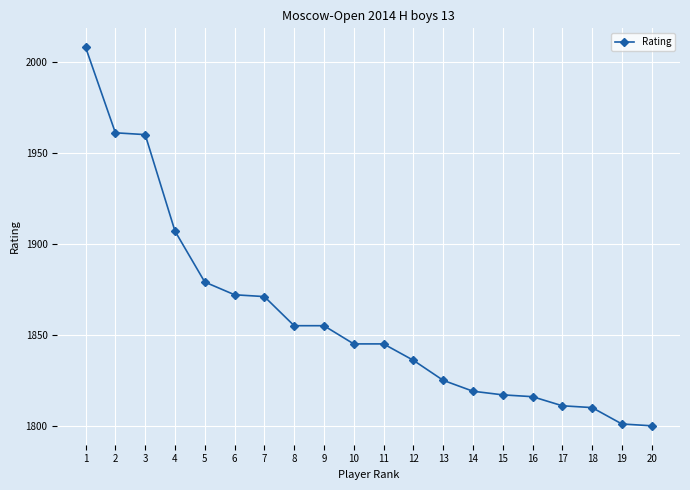

Is it true that the value at 10 is 1845?

True